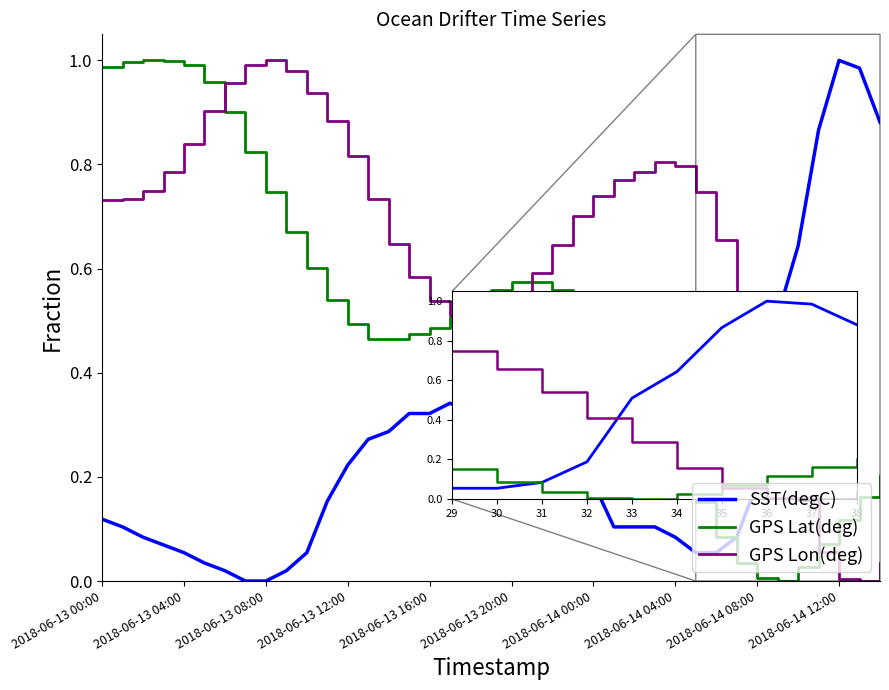

Which series ends up on top after the final intersection of SST(degC) and GPS Lat(deg)?

SST(degC)